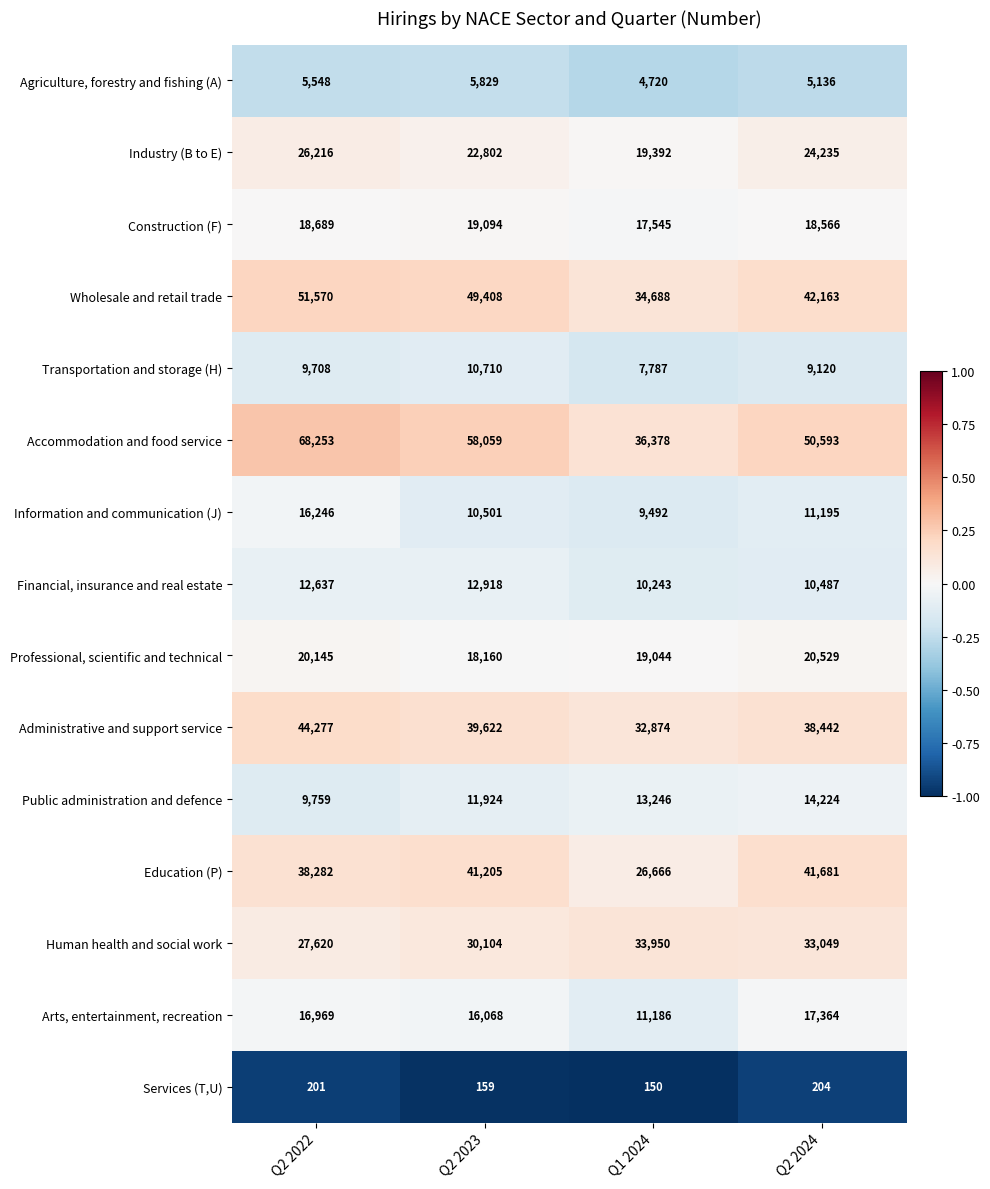

How many series are shown in this chart?

15